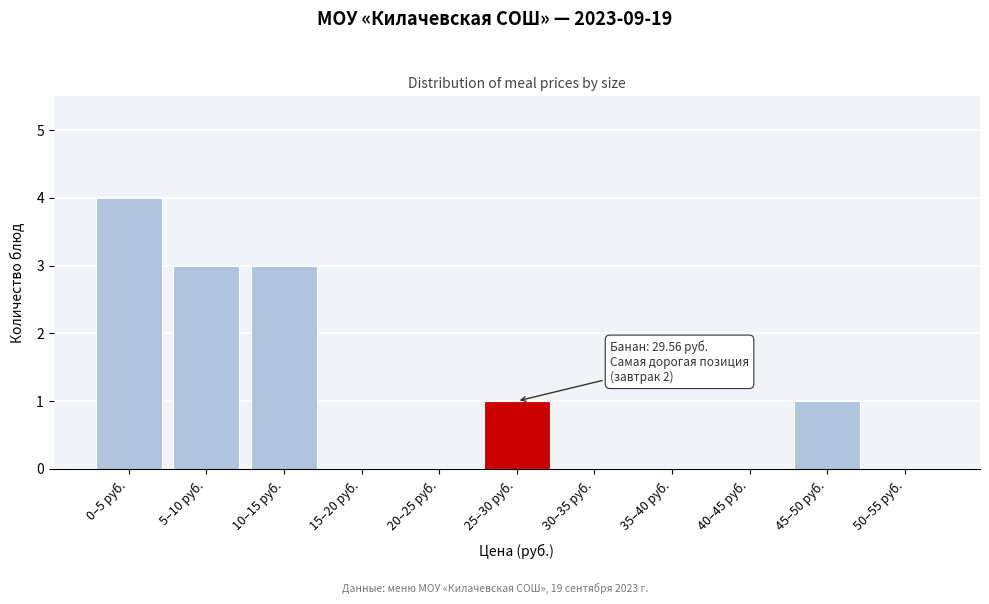

Reading right to left, list all the values displayed in this chart.

50–55 руб.=0	45–50 руб.=1	40–45 руб.=0	35–40 руб.=0	30–35 руб.=0	25–30 руб.=1	20–25 руб.=0	15–20 руб.=0	10–15 руб.=3	5–10 руб.=3	0–5 руб.=4